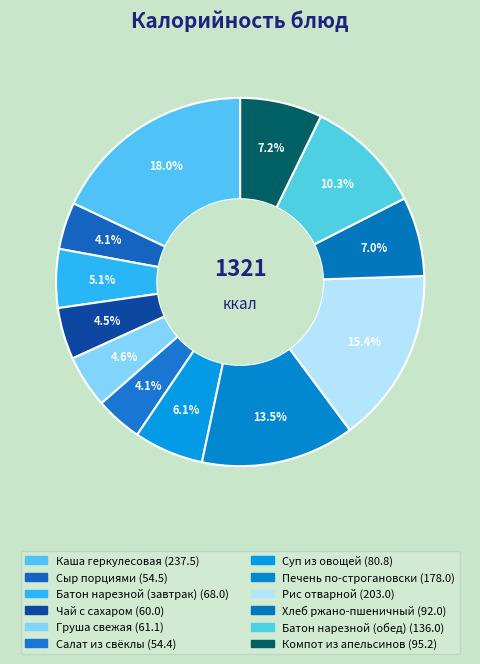

Does any single category account for the majority?

No